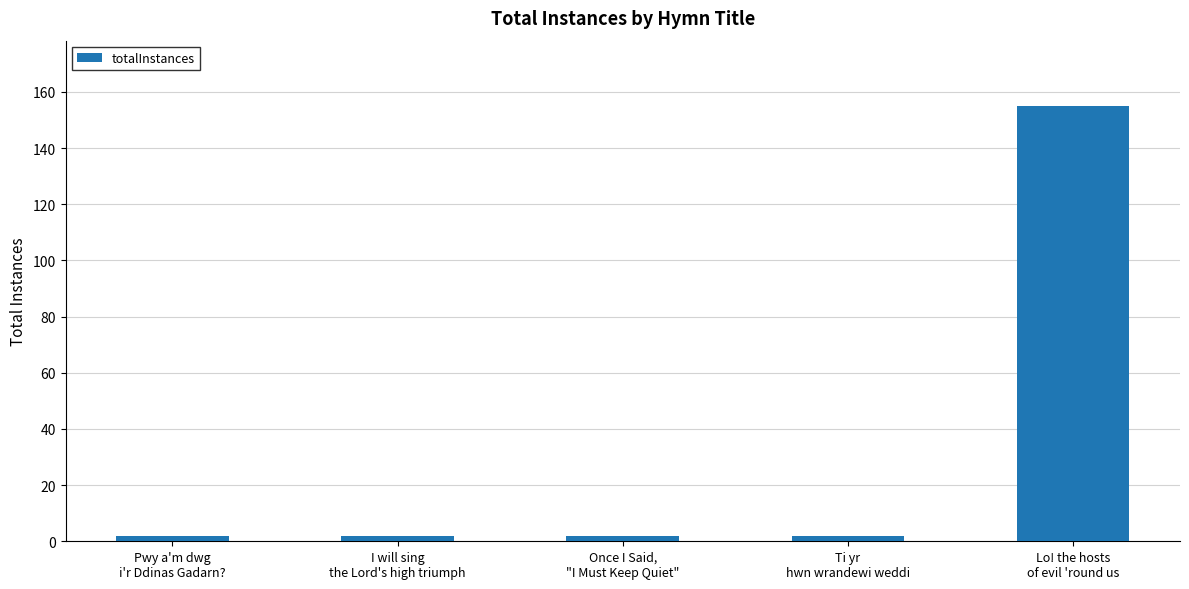

What is the average value?

33